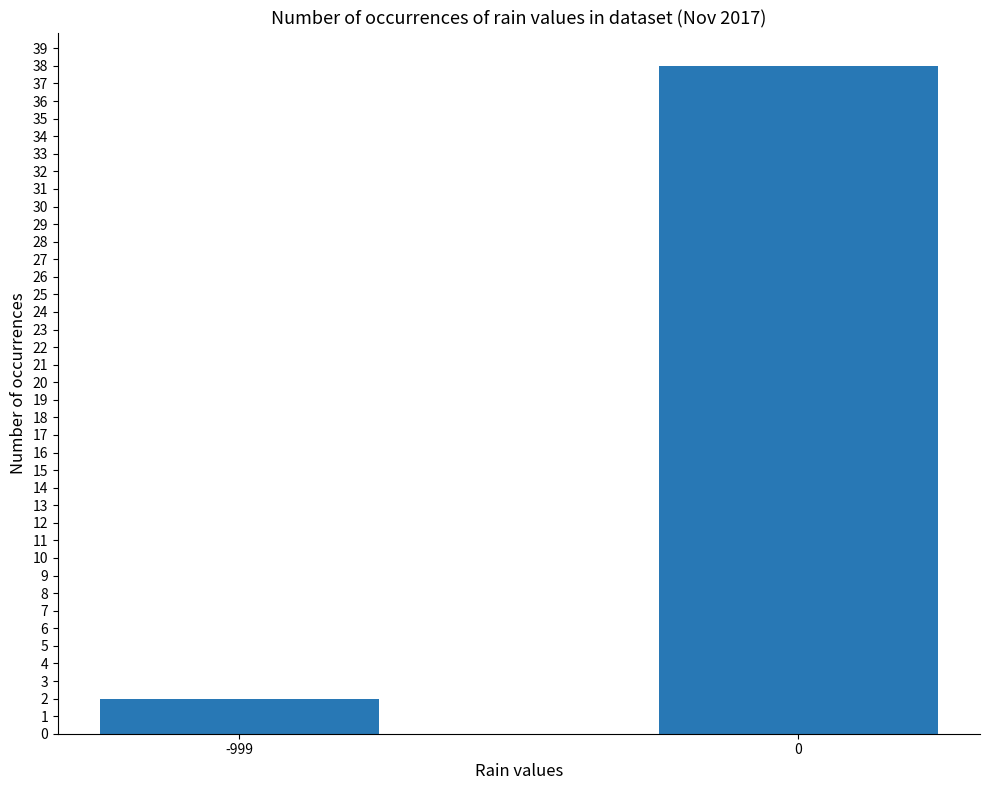

Reading left to right, extract all data points from this chart.

2	38